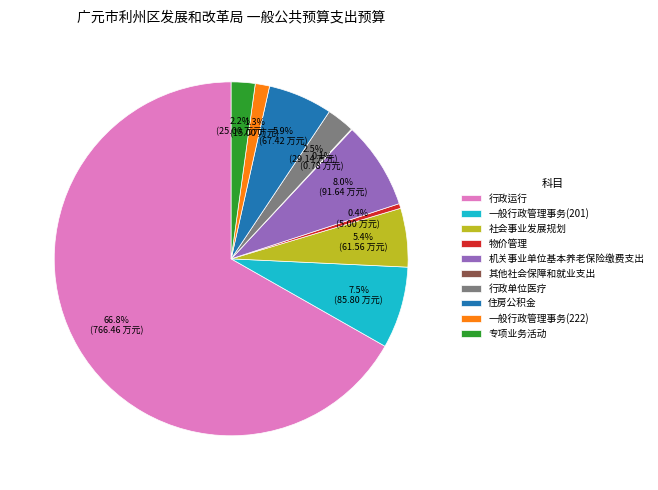

Is there any slice that represents more than half of the pie?

Yes